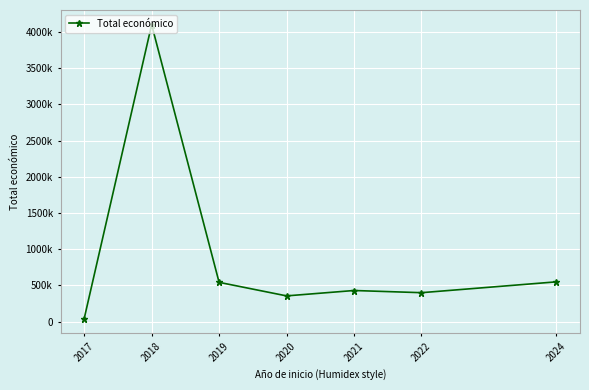

Reading left to right, transcribe all the data shown in this chart.

2017=42072.0	2018=4100416.0	2019=543094.7	2020=356133.5	2021=430411.0	2022=400310.7	2024=550111.0